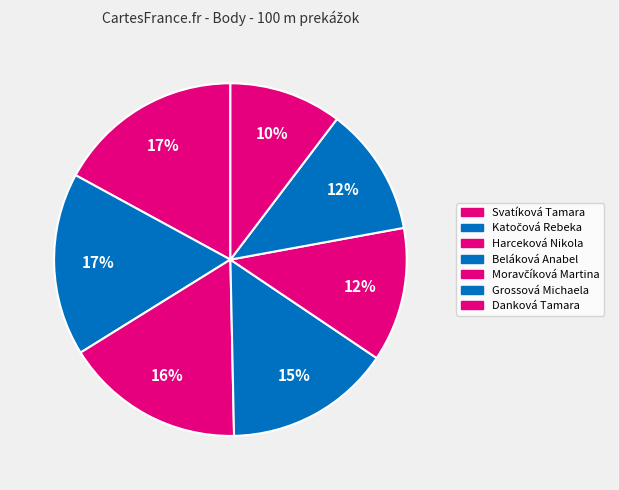

To the nearest percent, what portion does Beláková Anabel represent?

15%